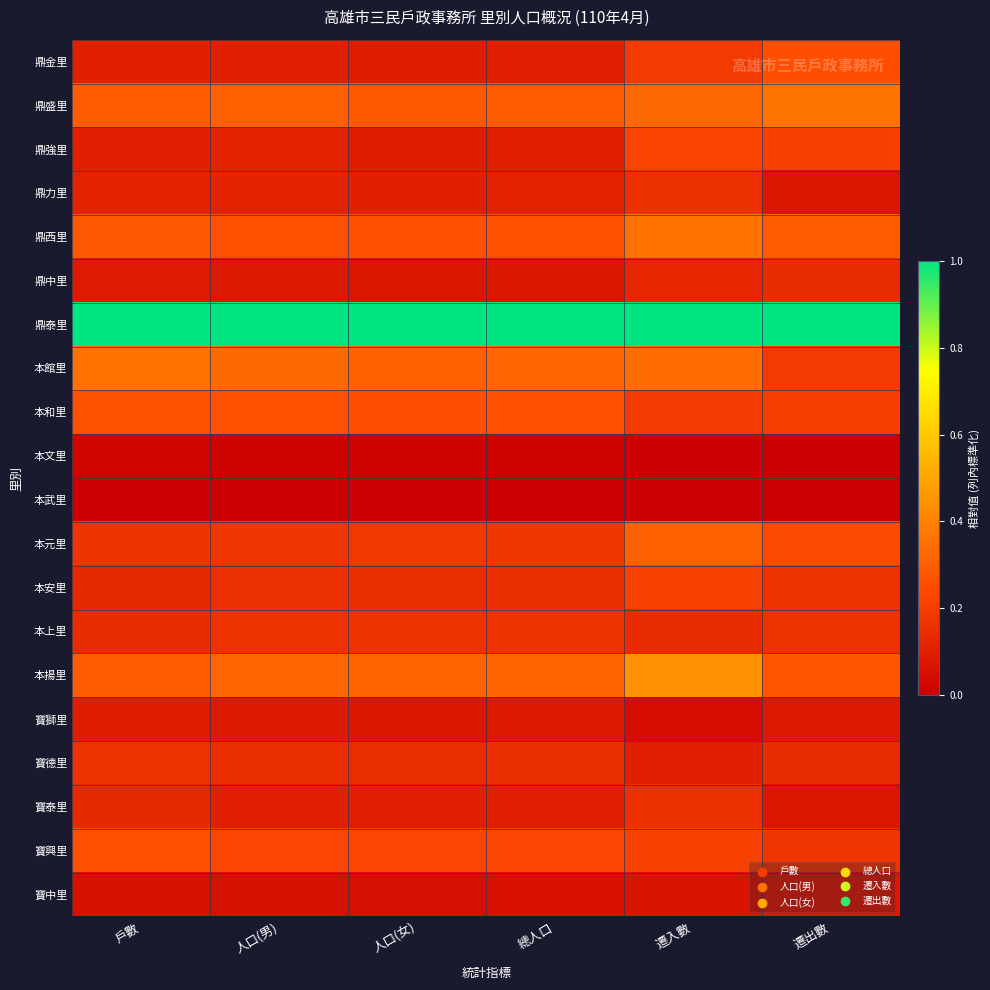

At which category does the chart reach its peak across all series?

戶數